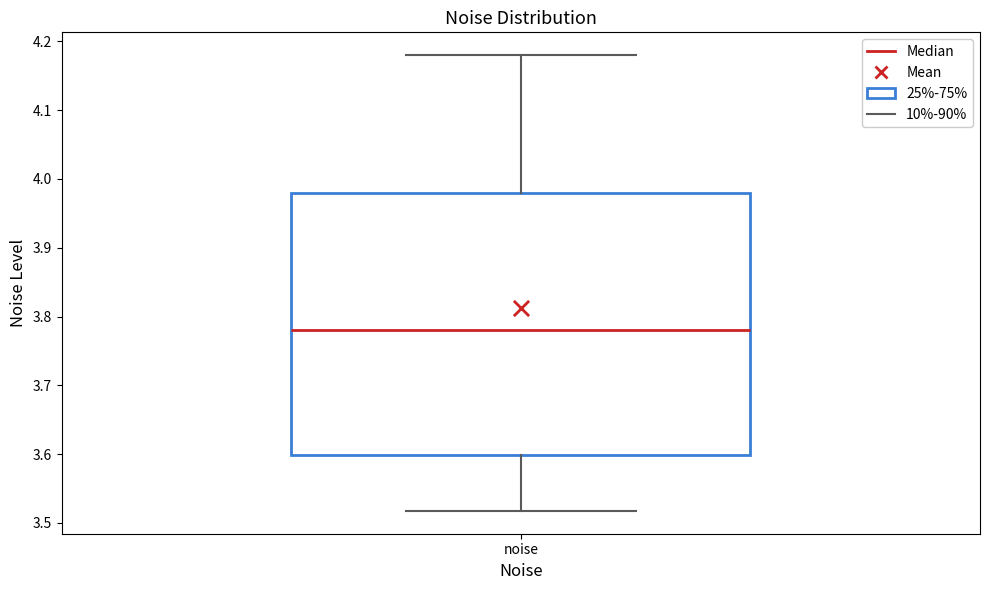

Where does the median line of the box for noise sit on the y-axis? The values are not printed on the chart, so give them approximately, as read against the axis.

3.78